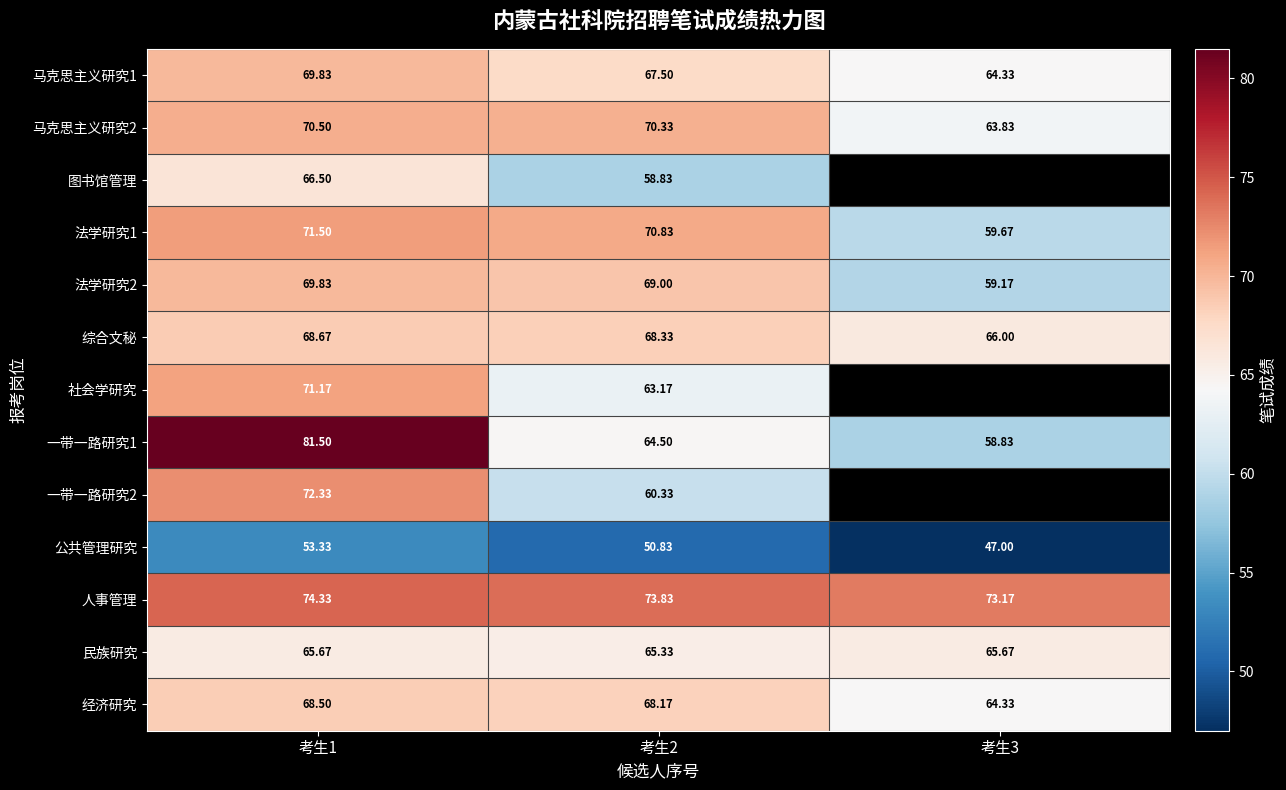

What is the difference between the second highest and minimum values in the 法学研究1 series?

11.2